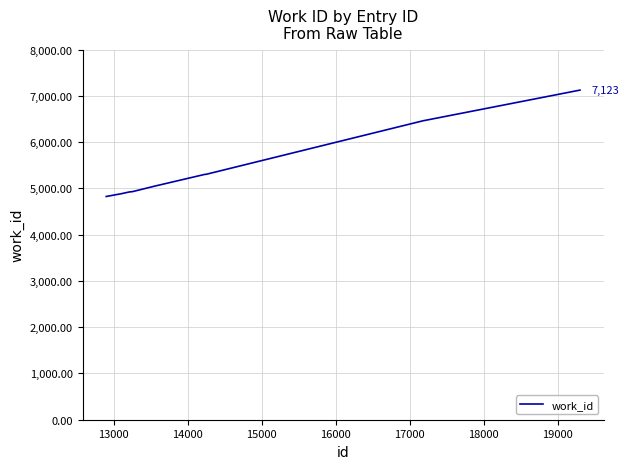

What is the maximum value shown in the chart?

7123